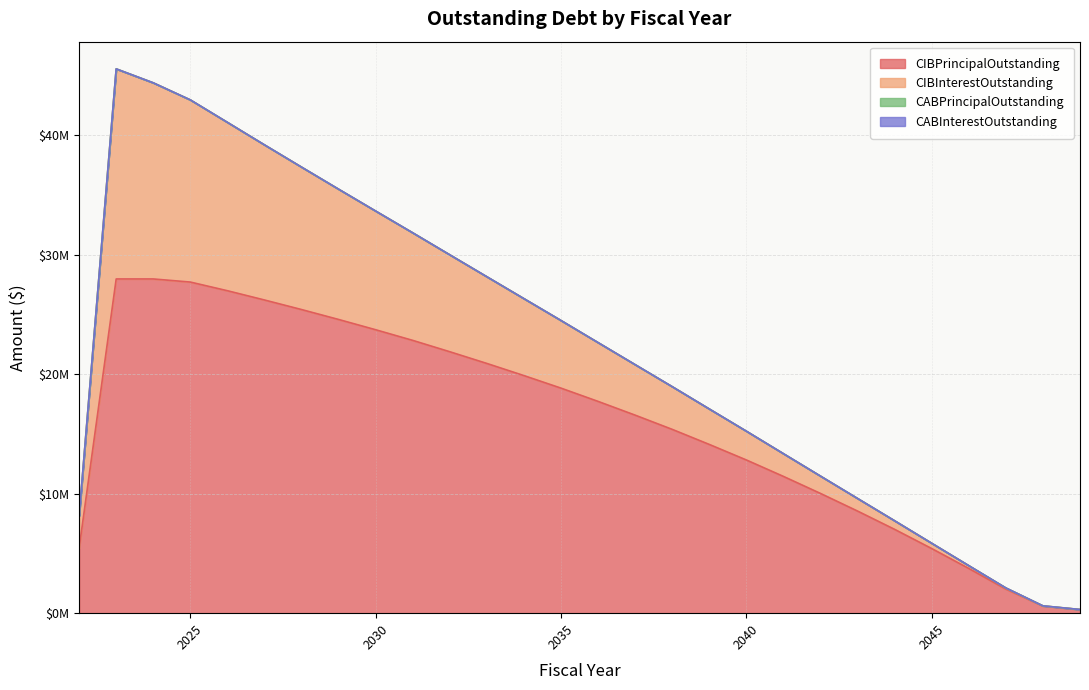

What is the difference between the CIBPrincipalOutstanding values at 2023 and 2039?

13845000.0